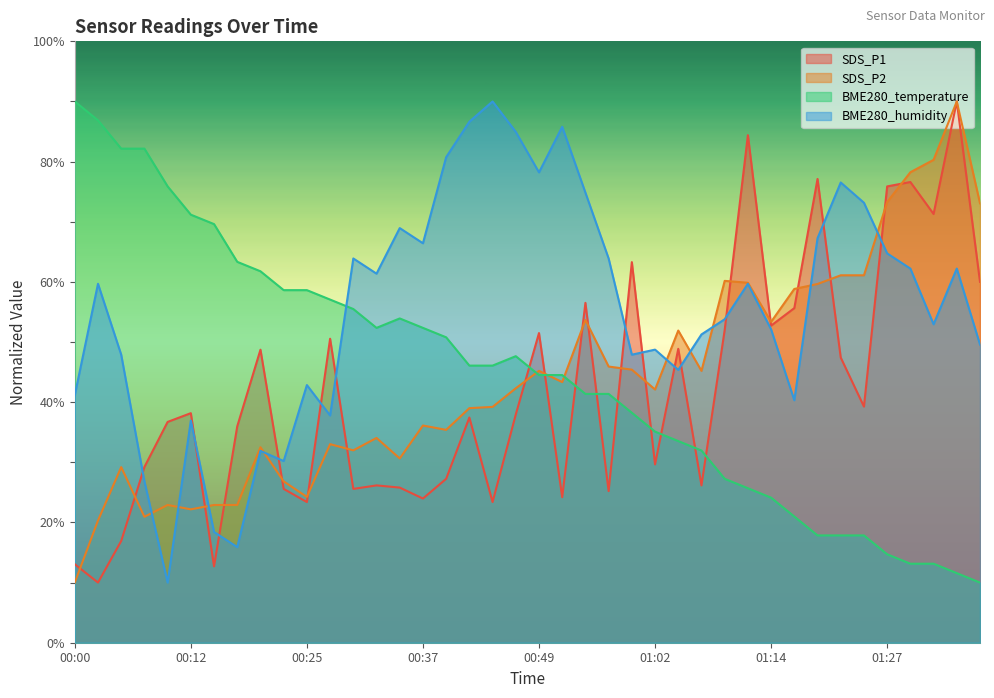

List the series in order of their peak value, lowest first.

SDS_P1, SDS_P2, BME280_temperature, BME280_humidity